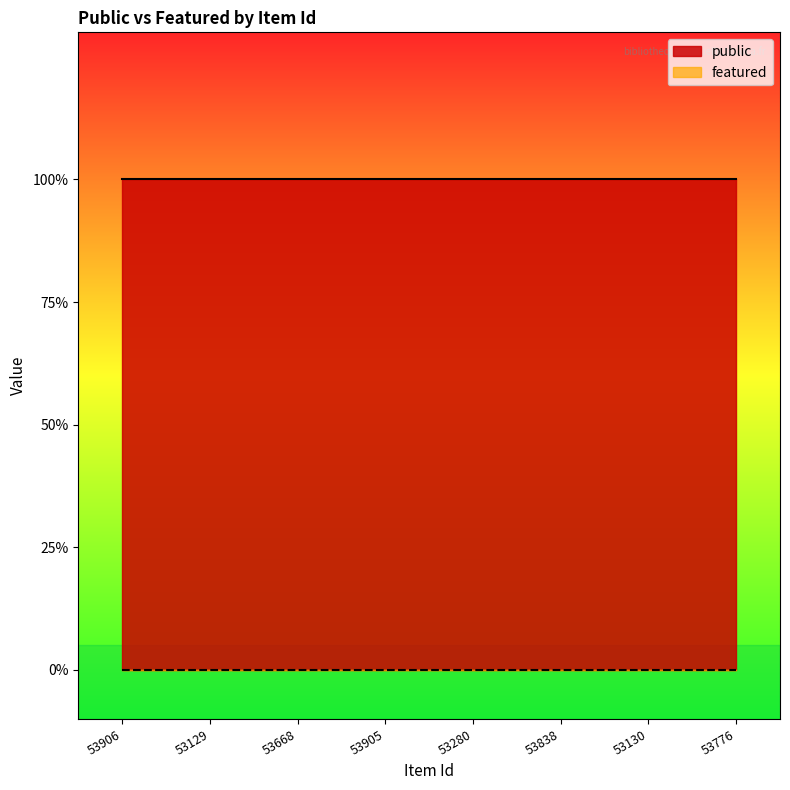

Rank the categories by public value from lowest to highest.

53906, 53129, 53668, 53905, 53280, 53838, 53130, 53776